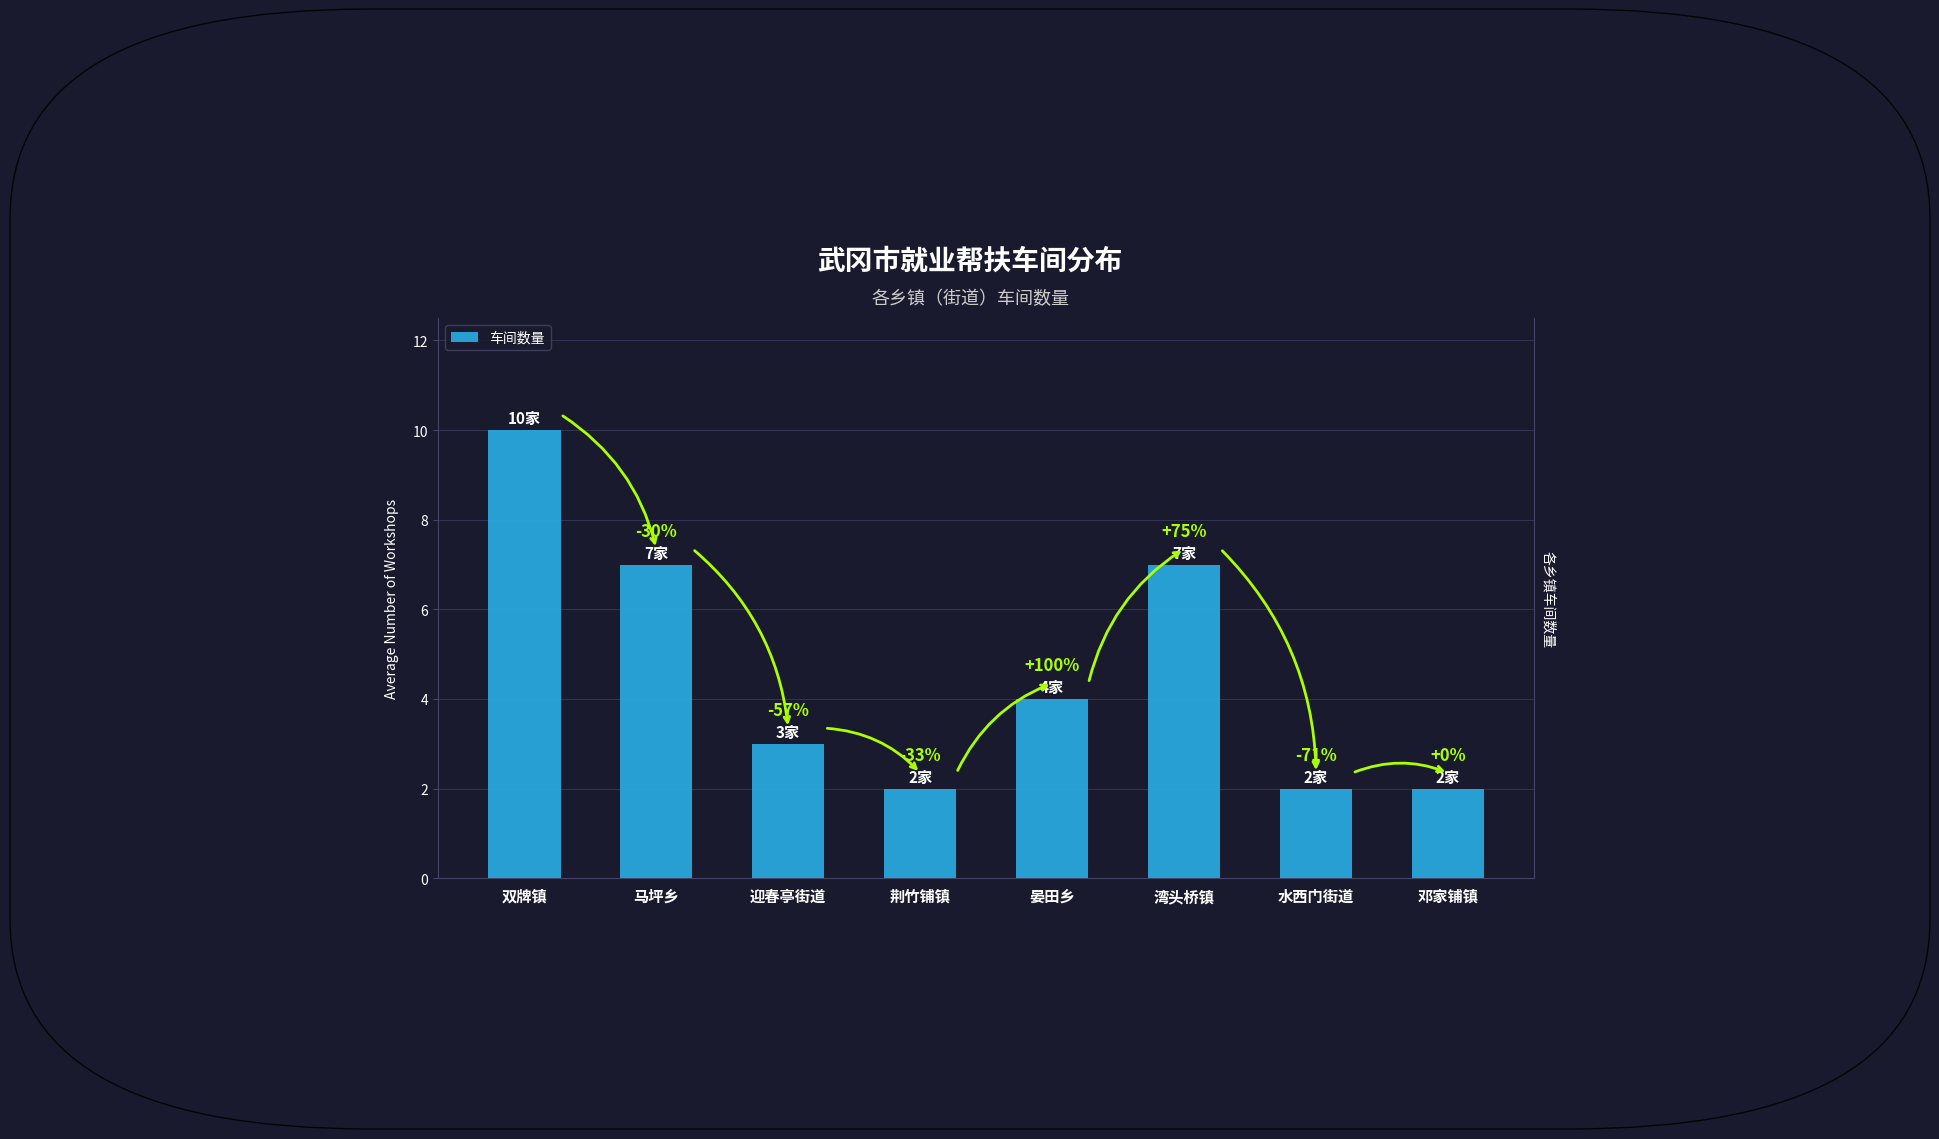

What is the sum of all values?

37